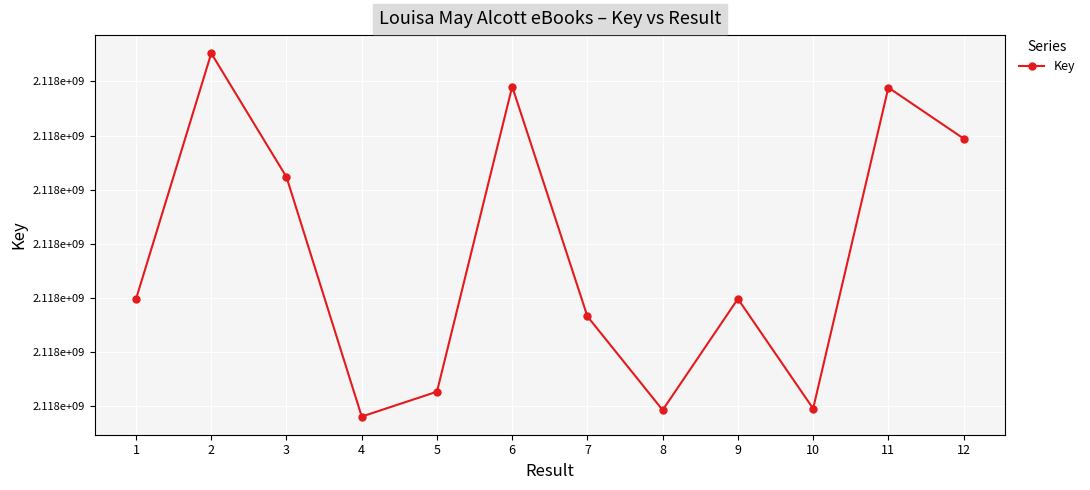

What is the difference between the values at 6 and 2?

3076